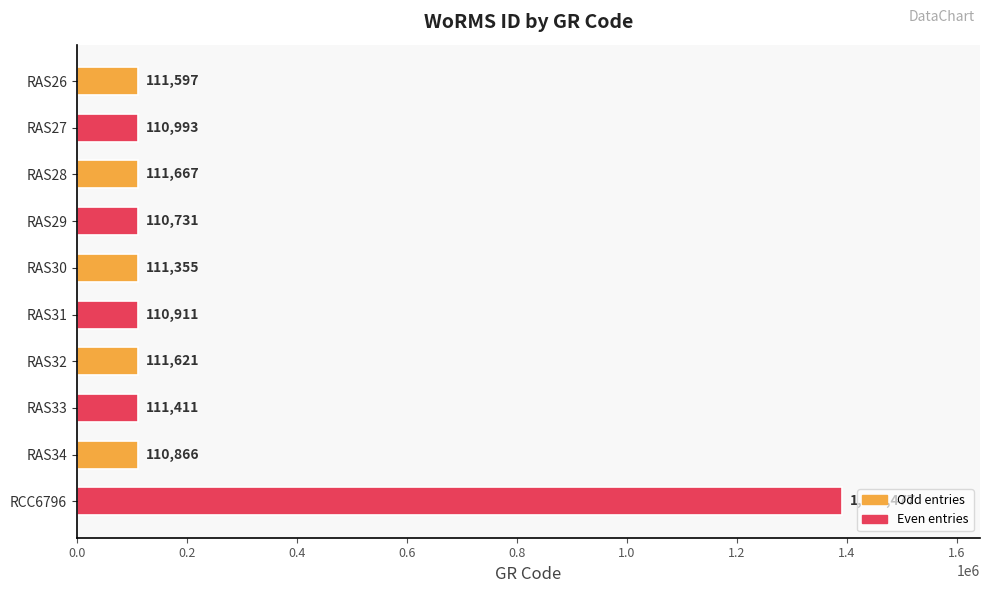

What is the average value?

239263